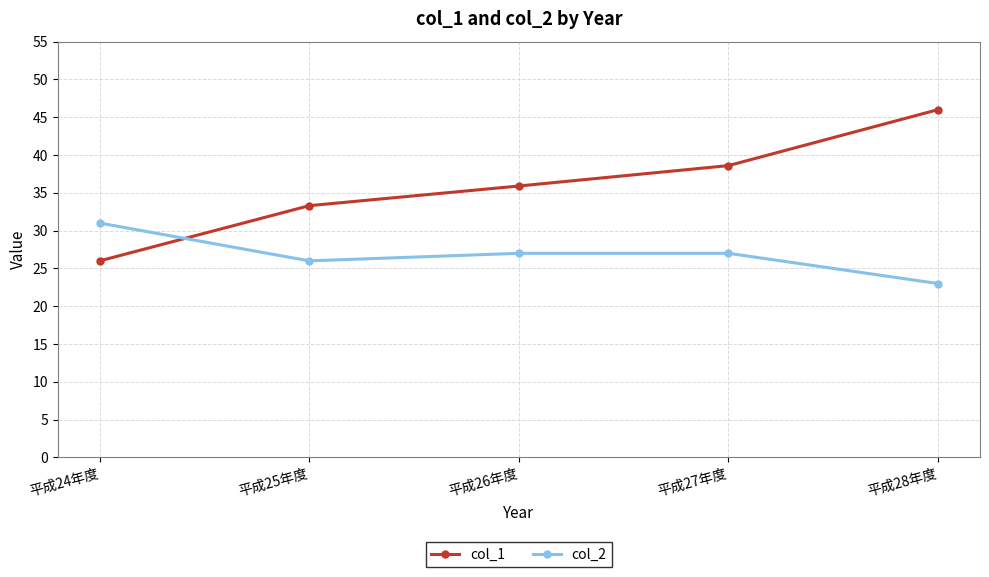

What is the sum of the col_2 values at 平成26年度 and 平成24年度?

58.0